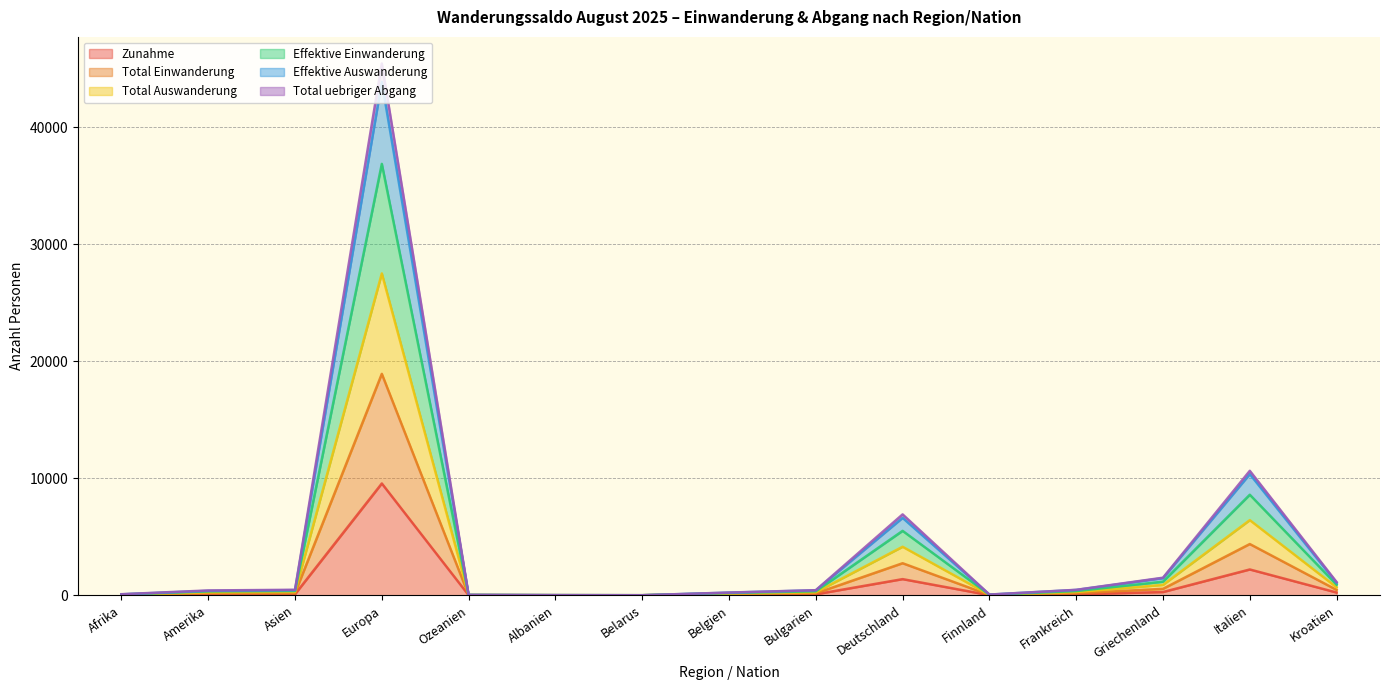

At which label does Zunahme reach its peak?

Europa